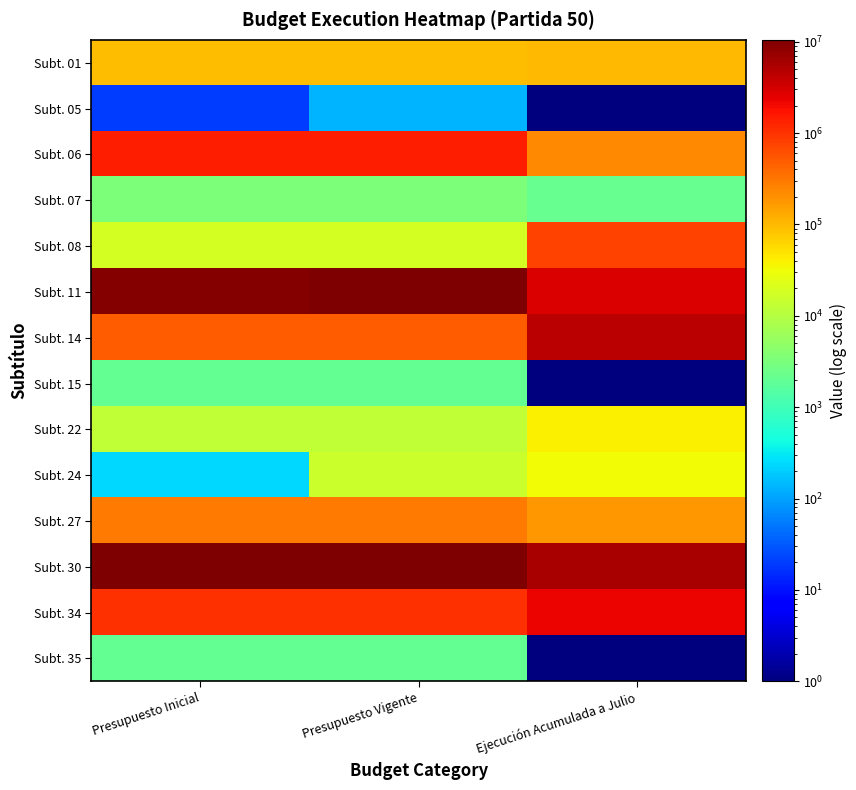

Reading right to left, list all the values displayed in this chart.

Subt. 01: Ejecución Acumulada a Julio=104230.0	Presupuesto Vigente=92600.0	Presupuesto Inicial=92600.0
Subt. 05: Ejecución Acumulada a Julio=0.1	Presupuesto Vigente=136.0	Presupuesto Inicial=20.0
Subt. 06: Ejecución Acumulada a Julio=233908.0	Presupuesto Vigente=1426044.0	Presupuesto Inicial=1426044.0
Subt. 07: Ejecución Acumulada a Julio=2112.0	Presupuesto Vigente=3307.0	Presupuesto Inicial=3307.0
Subt. 08: Ejecución Acumulada a Julio=775639.0	Presupuesto Vigente=17879.0	Presupuesto Inicial=17879.0
Subt. 11: Ejecución Acumulada a Julio=2817618.0	Presupuesto Vigente=9845547.0	Presupuesto Inicial=9778833.0
Subt. 14: Ejecución Acumulada a Julio=4367125.0	Presupuesto Vigente=491918.0	Presupuesto Inicial=491918.0
Subt. 15: Ejecución Acumulada a Julio=0.1	Presupuesto Vigente=2000.0	Presupuesto Inicial=2000.0
Subt. 22: Ejecución Acumulada a Julio=39023.0	Presupuesto Vigente=12248.0	Presupuesto Inicial=12248.0
Subt. 24: Ejecución Acumulada a Julio=31556.0	Presupuesto Vigente=15241.0	Presupuesto Inicial=241.0
Subt. 27: Ejecución Acumulada a Julio=177076.0	Presupuesto Vigente=295147.0	Presupuesto Inicial=293317.0
Subt. 30: Ejecución Acumulada a Julio=5844638.0	Presupuesto Vigente=10481293.0	Presupuesto Inicial=10431293.0
Subt. 34: Ejecución Acumulada a Julio=2212636.0	Presupuesto Vigente=1073502.0	Presupuesto Inicial=1073502.0
Subt. 35: Ejecución Acumulada a Julio=0.1	Presupuesto Vigente=2000.0	Presupuesto Inicial=2000.0